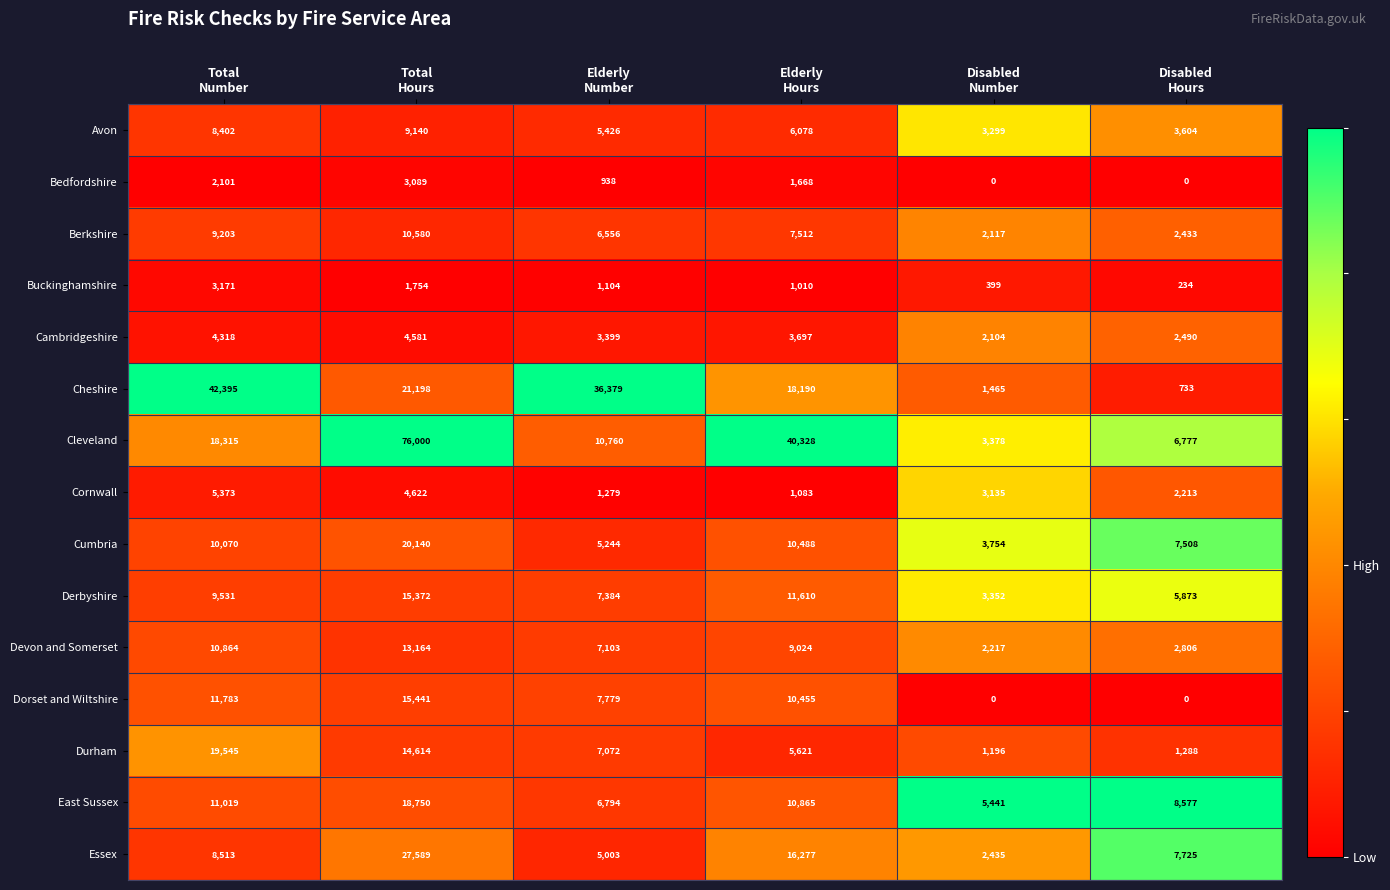

What is the average value of the Cheshire series?

20060